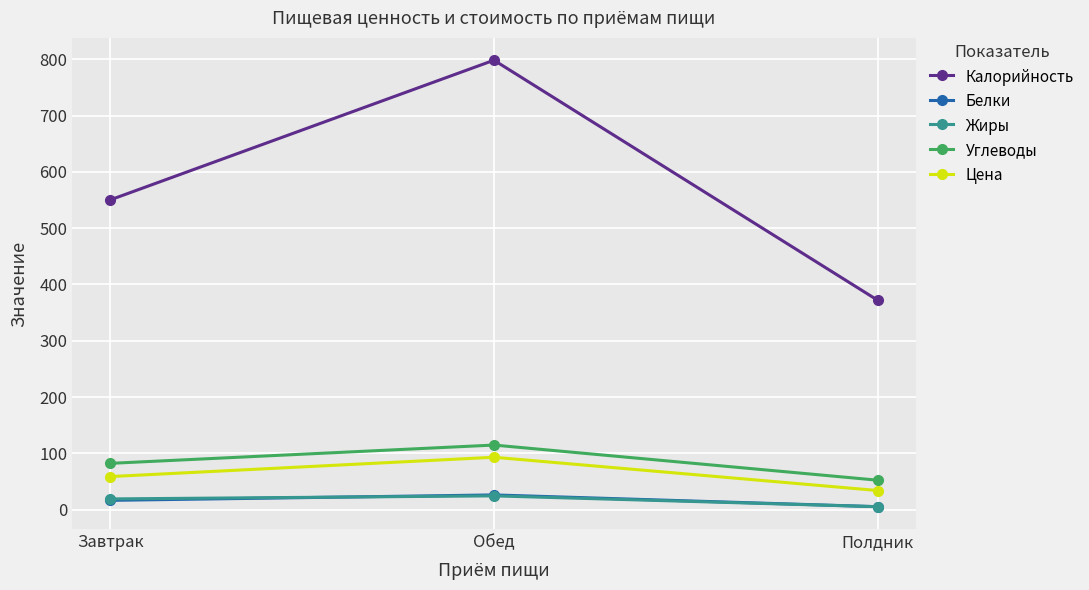

Reading right to left, extract all data points from this chart.

Калорийность: 372.1	798.3	550.4
Белки: 5.3	26.2	16.5
Жиры: 5.3	24.5	19.1
Углеводы: 52.4	114.8	82.3
Цена: 34.0	93.1	58.8